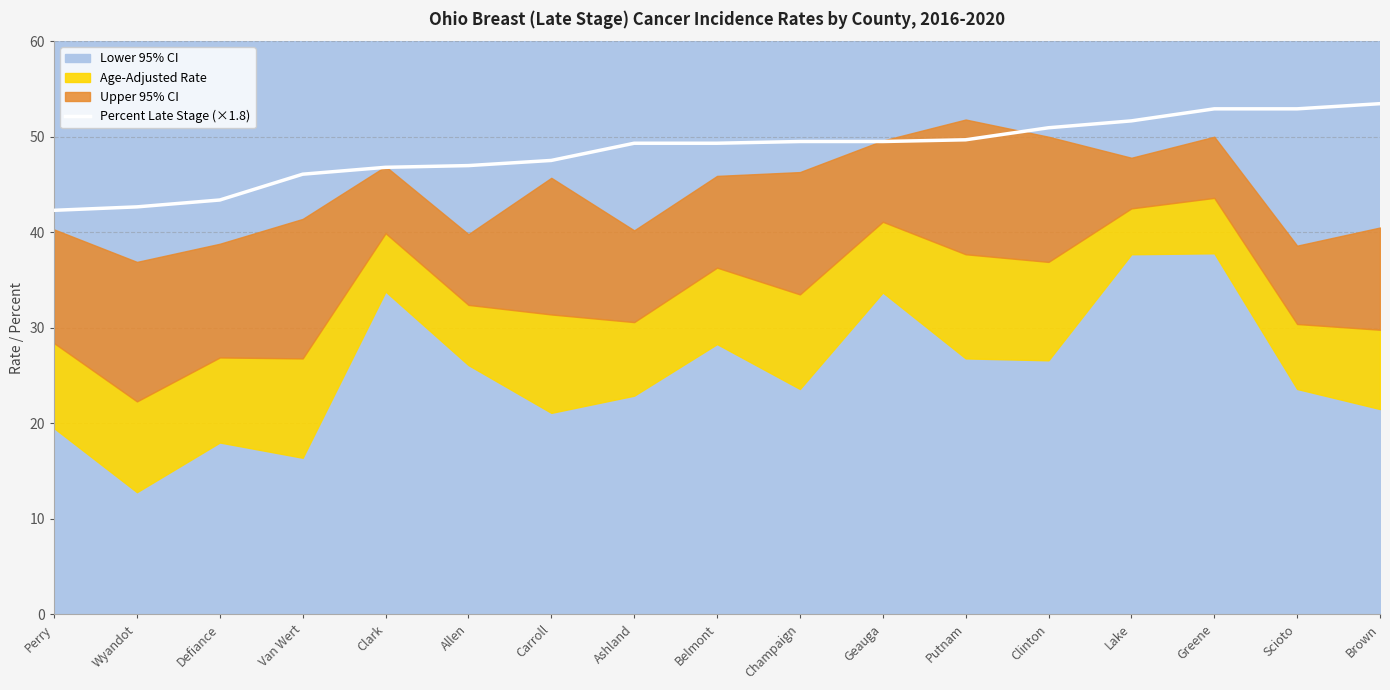

What is the smallest value displayed?

42.3